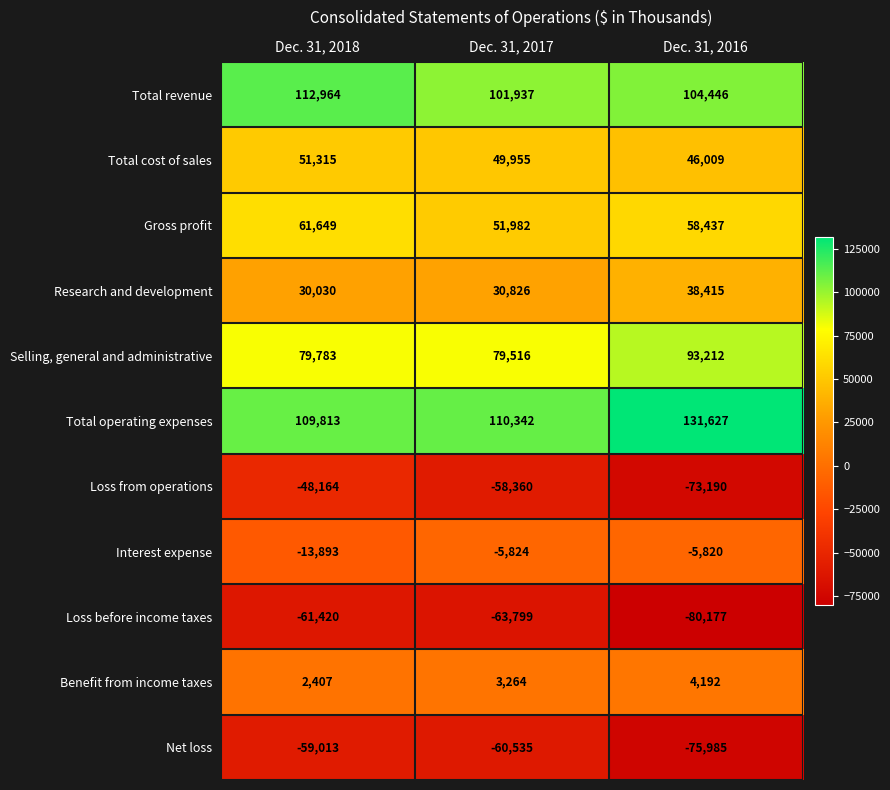

What is the total value across all series at Dec. 31, 2016?

241166